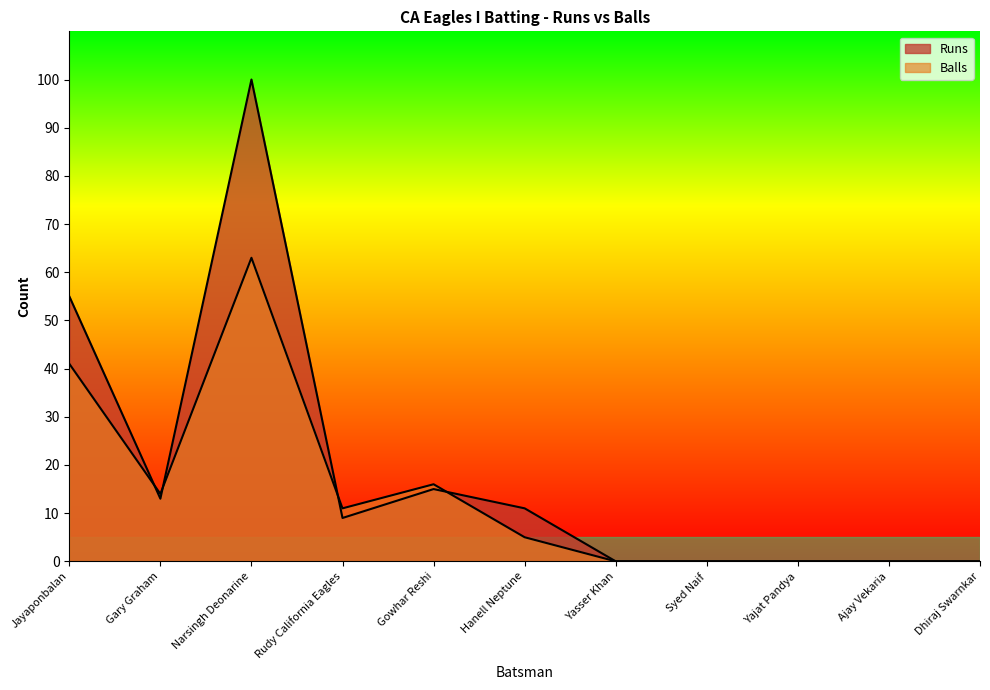

Which category has the lowest value in the Runs series?

Yasser Khan